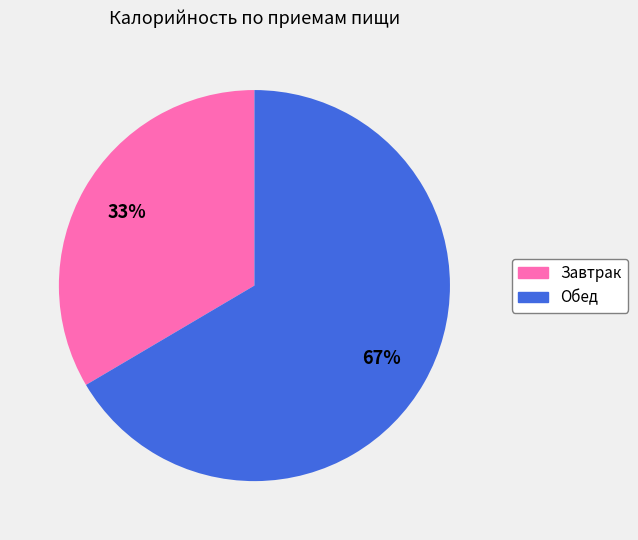

To the nearest percent, what is the combined percentage of Обед and Завтрак?

100%